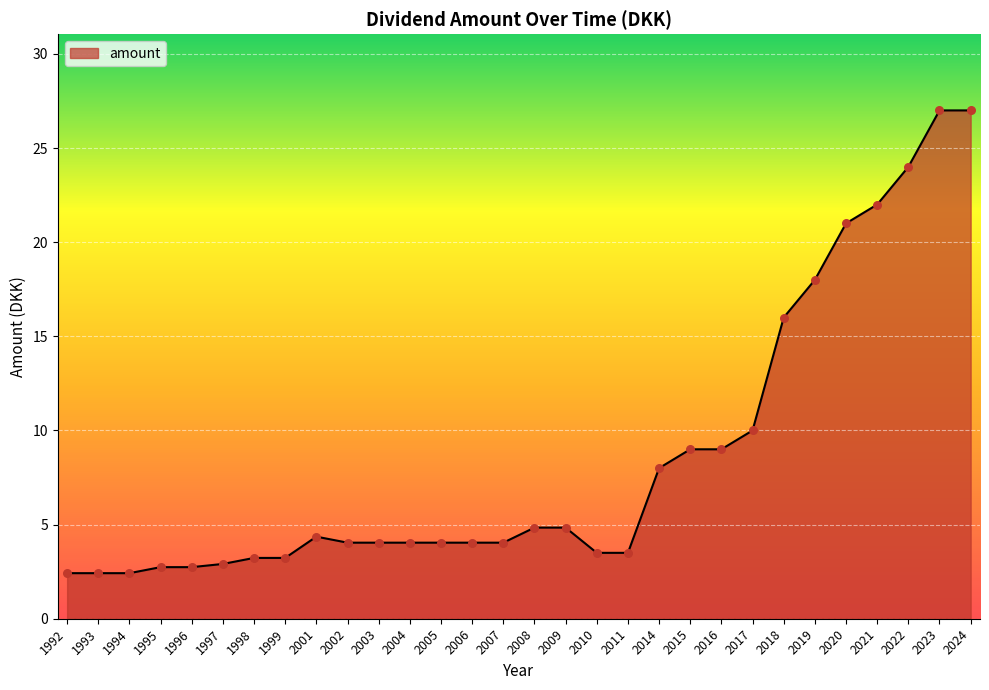

Approximately how many times larger is the value at 2016 compared to 2001?

2.1